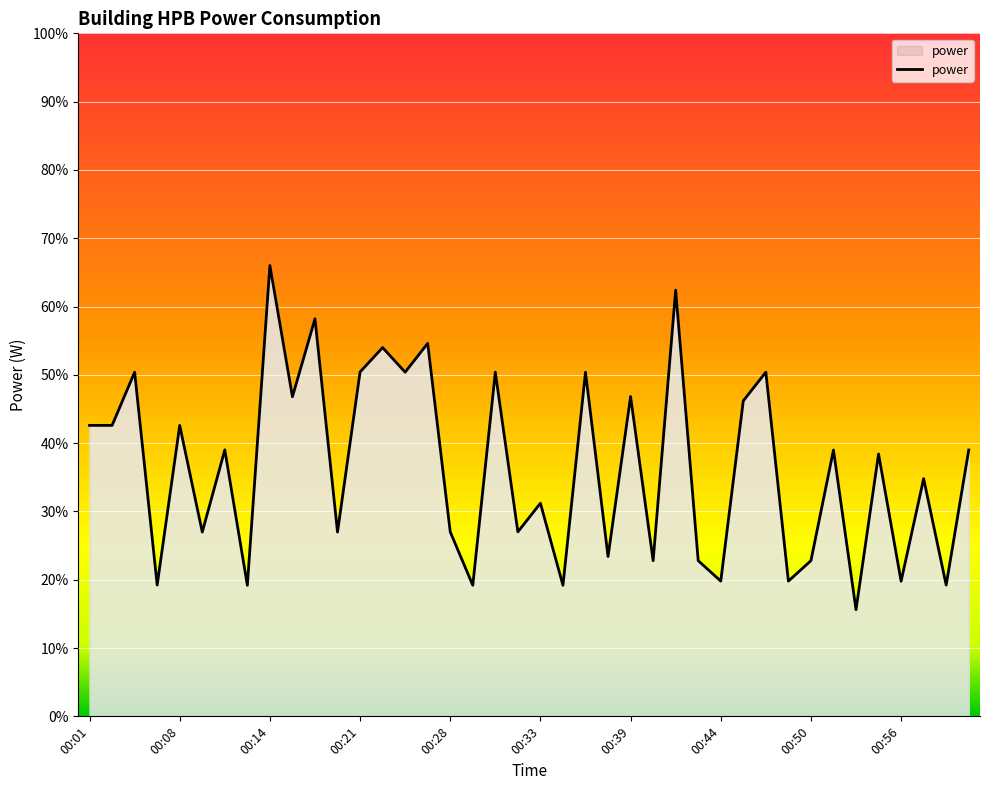

What is the smallest value displayed?

15.6